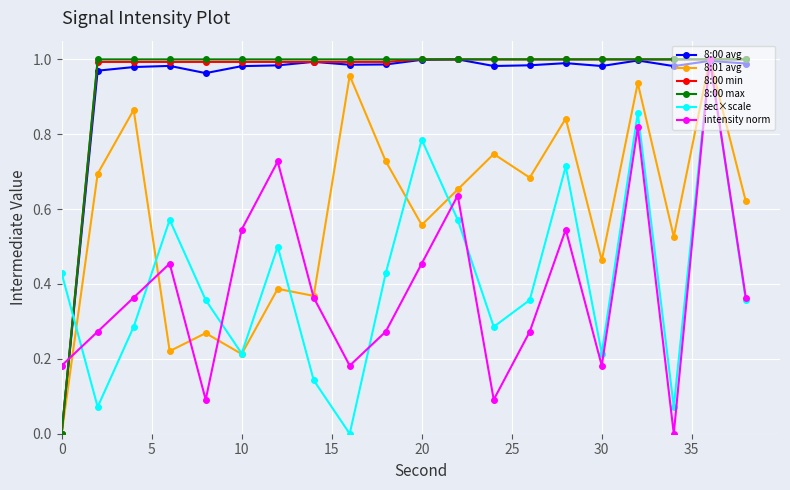

True or false: intensity norm has more than 0 points higher than both neighbors.

True